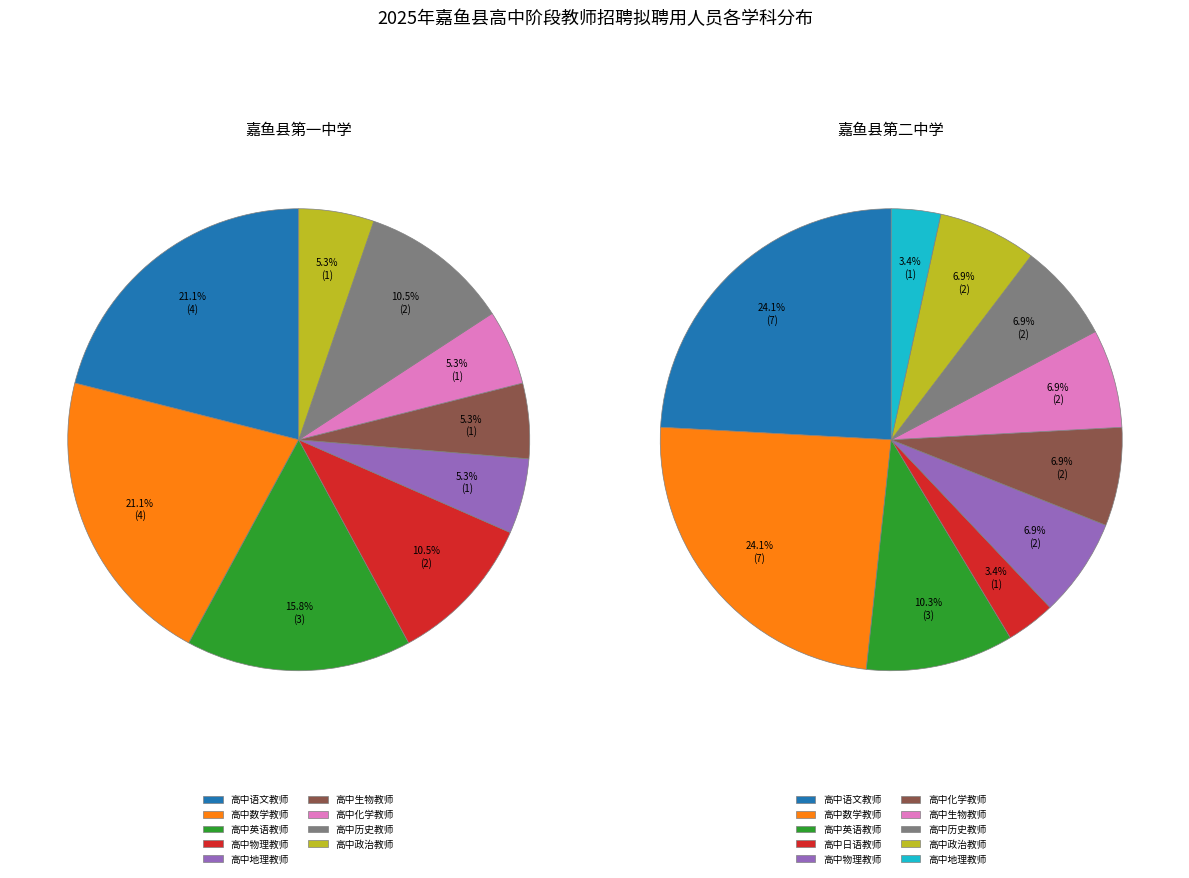

Does 高中英语教师 account for over 50% of the chart?

No